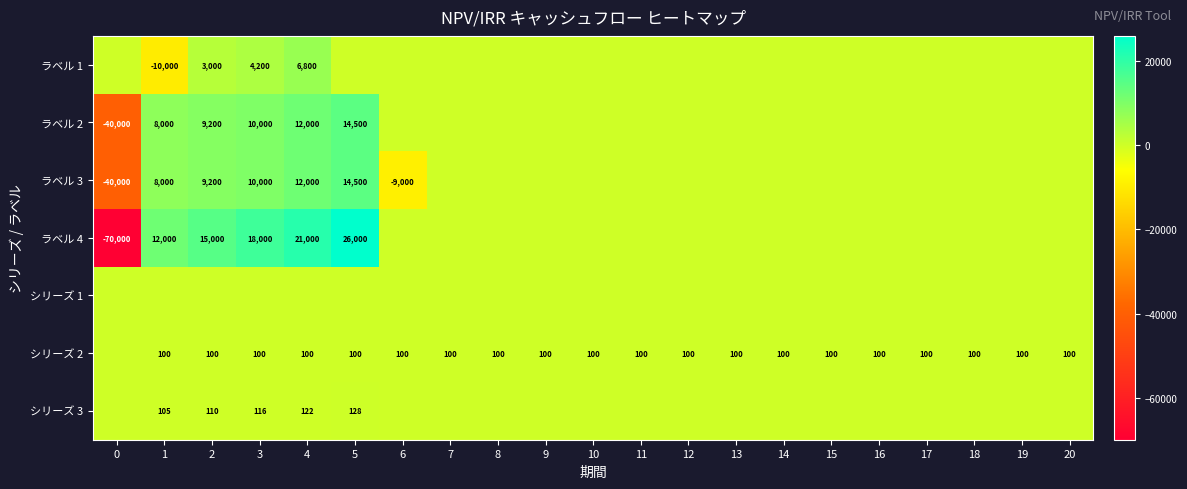

True or false: シリーズ 2 has a value of 45 at 4.

False